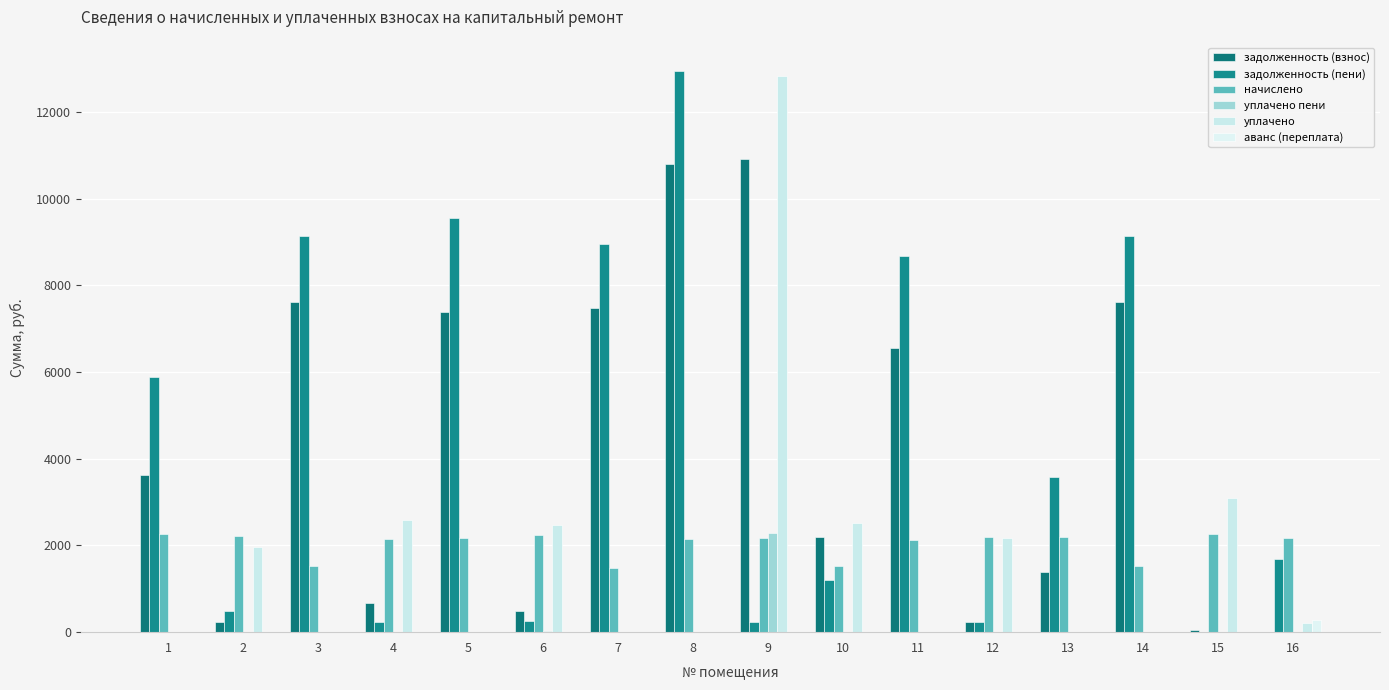

Where is задолженность (пени) nearest to the value 6479?

1